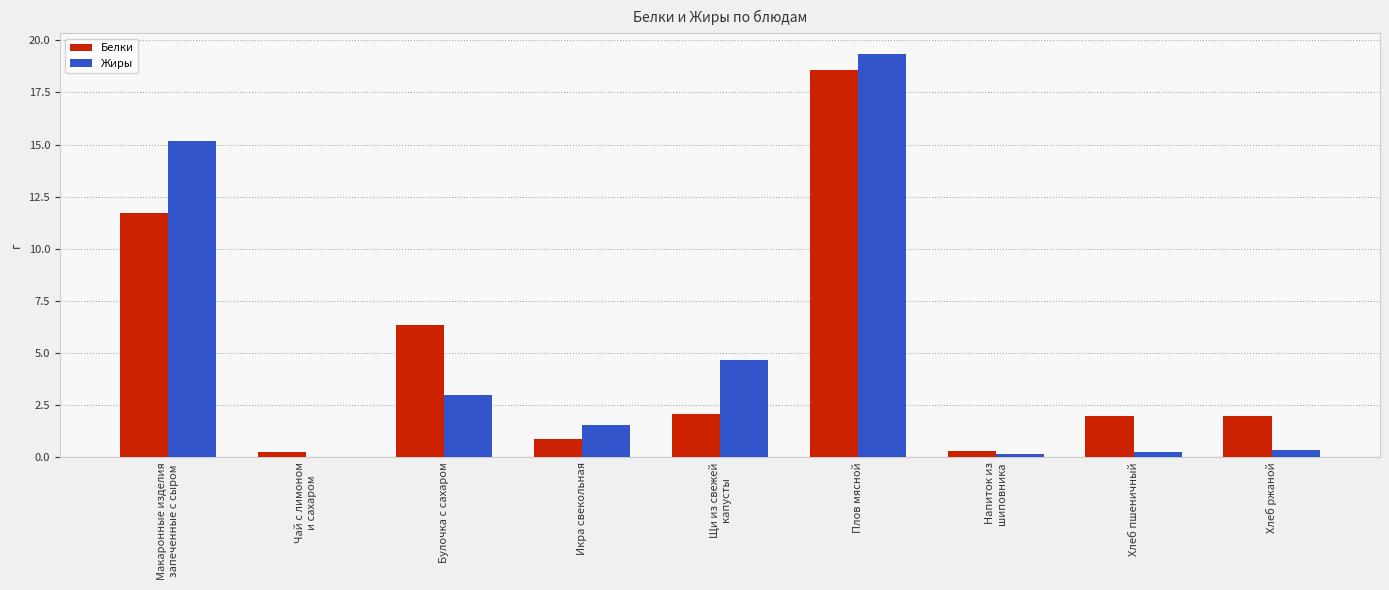

Are the bars grouped side by side (vs. stacked)?

Yes